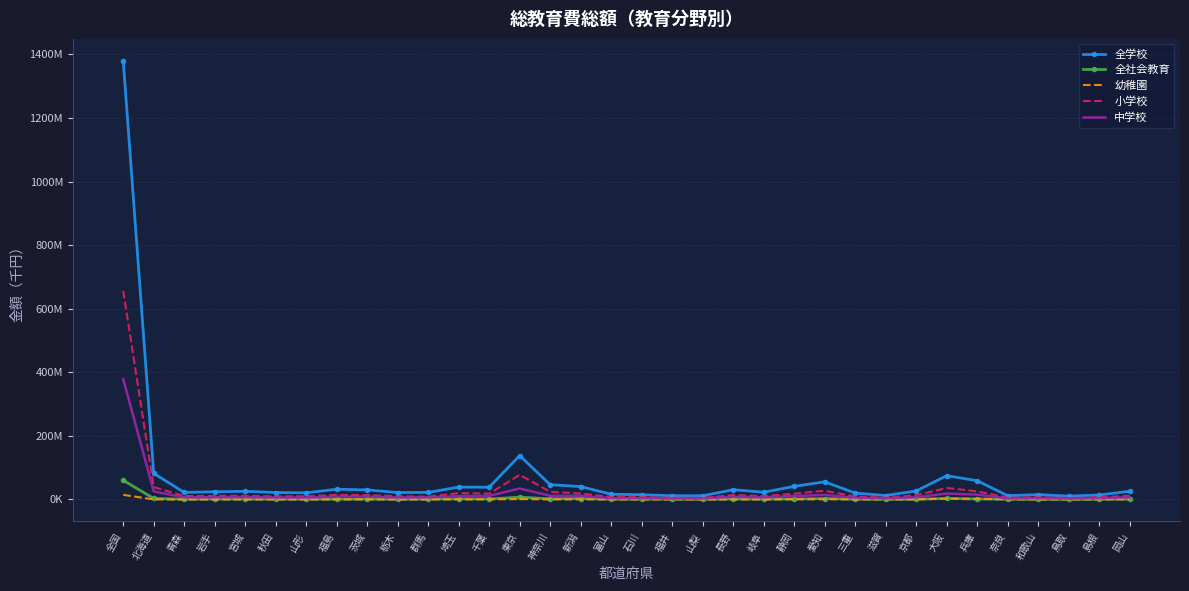

Is it true that 全社会教育 equals 21220311 at 全国?

False